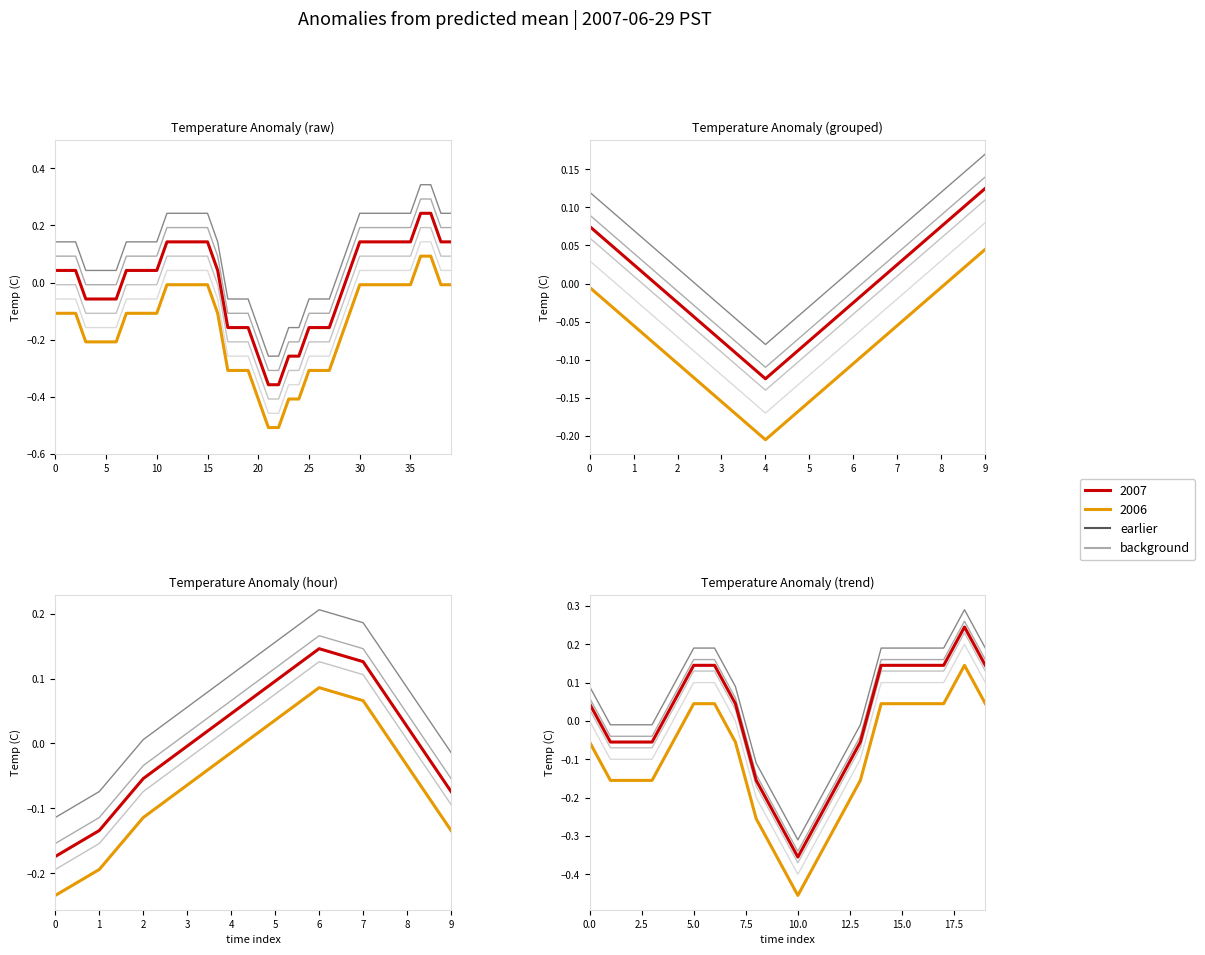

Does the chart display data point markers on the line(s)?

No